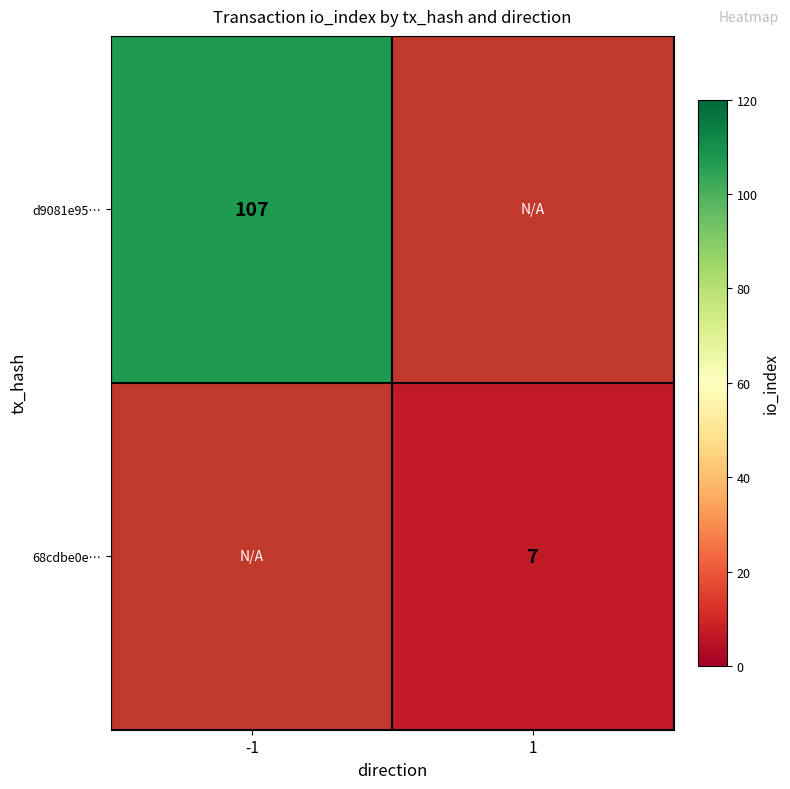

The value of d9081e95… at -1 is 107. True or false?

True